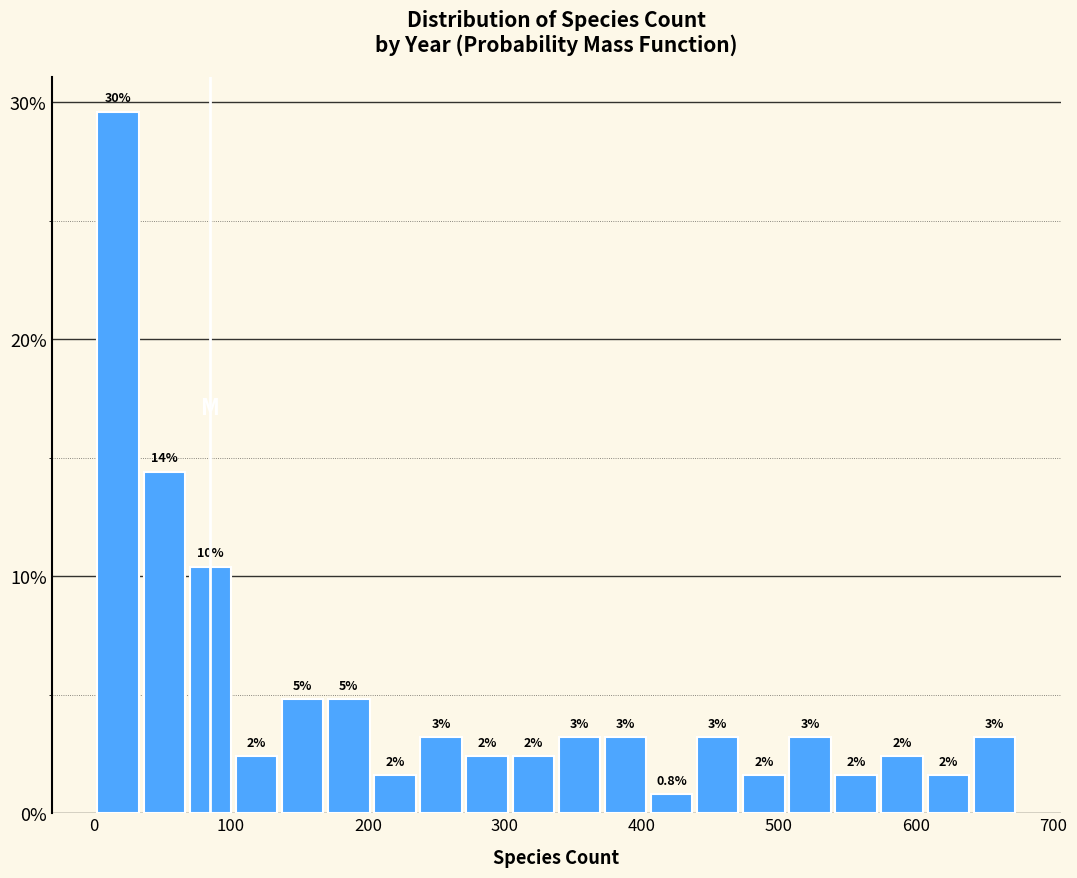

Around what value on the x-axis is the tallest bar? Give the approximate position of its centre, as read against the axis.

20